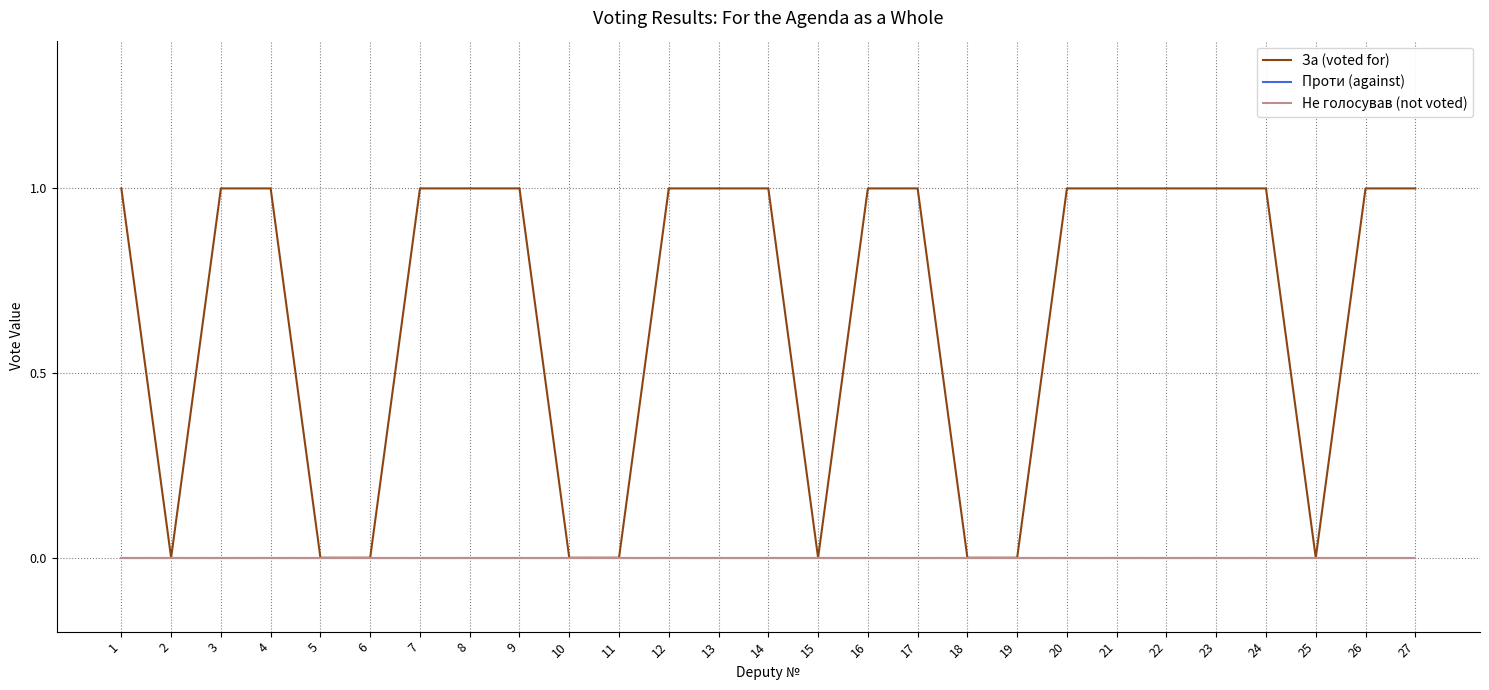

At 15, list the series in order from largest to smallest.

За (voted for), Проти (against), Не голосував (not voted)